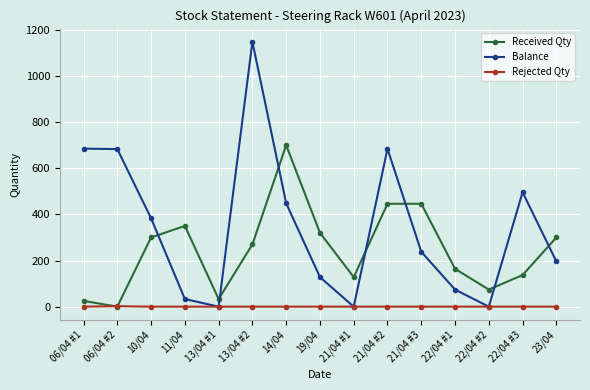

What is the label of the 7th point from the left?

14/04